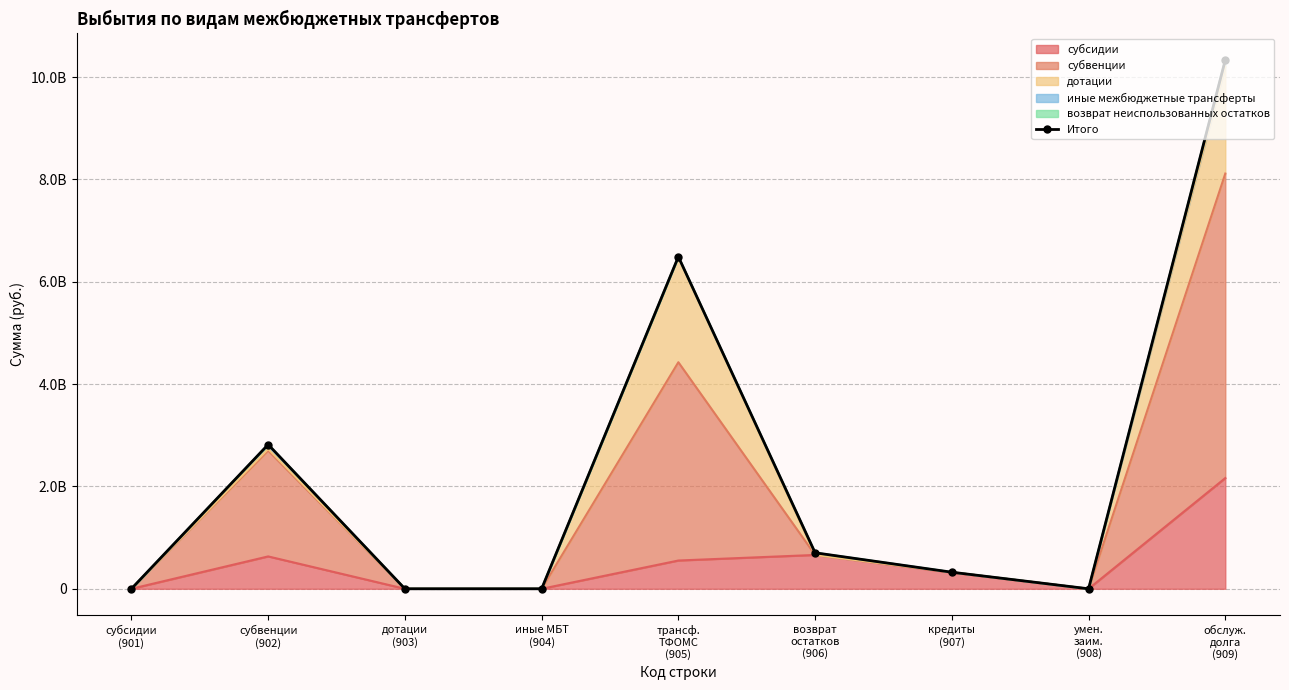

What is the value of the 6th point from the left?

703805404.9